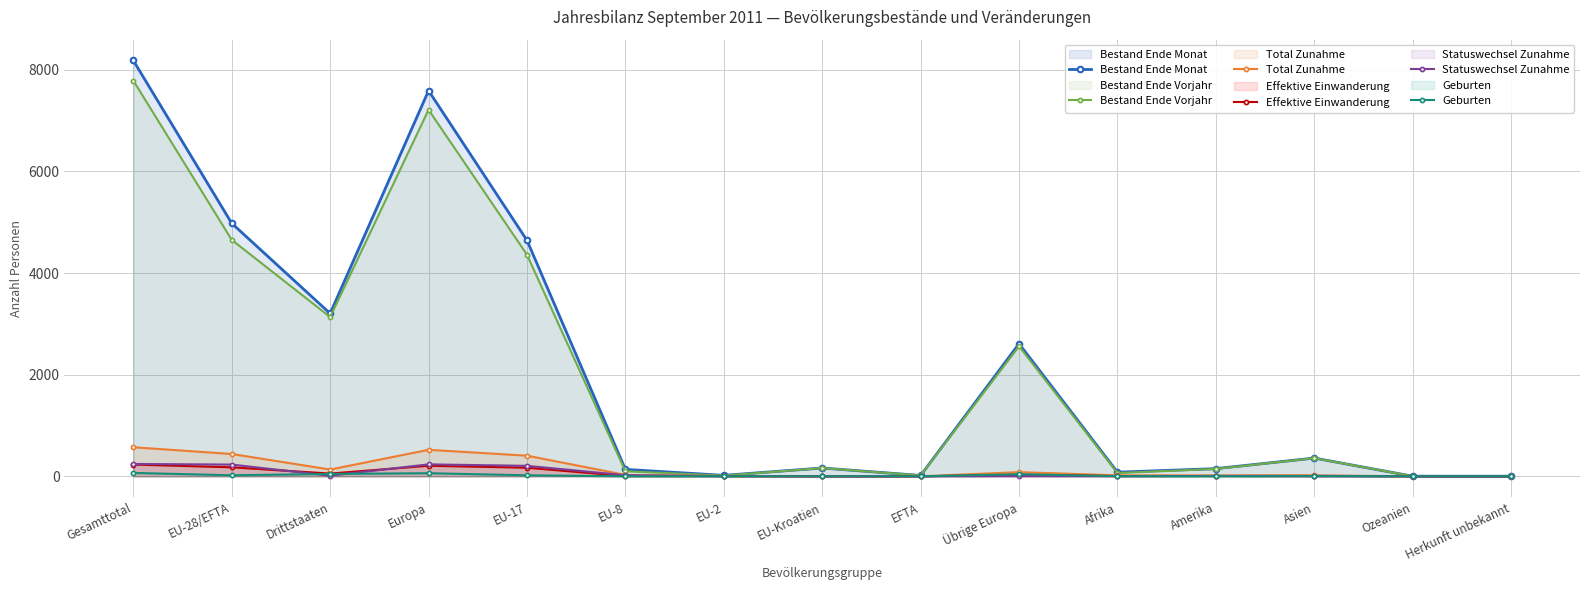

Which series has the widest spread of values?

Bestand Ende Monat